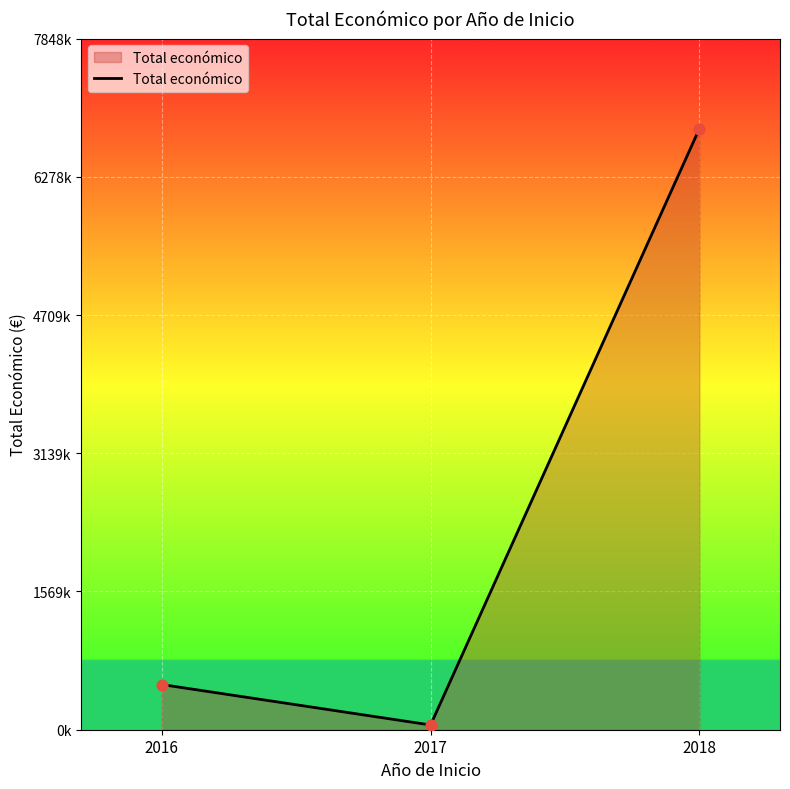

Between 2016 and 2018, which is larger?

2018